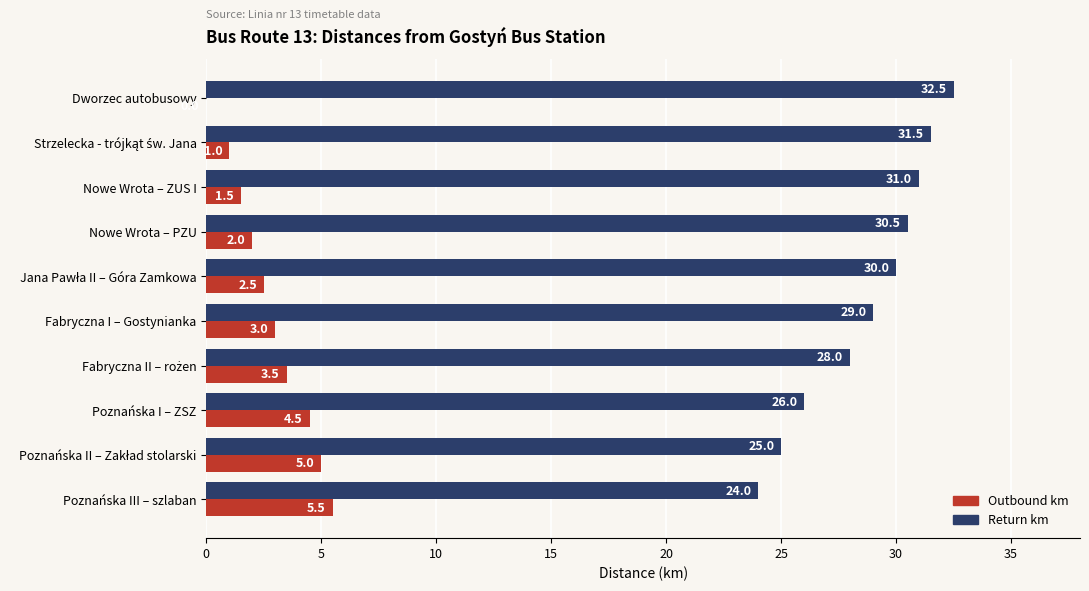

What is the sum of the Outbound km values at Dworzec autobusowy and Poznańska I – ZSZ?

4.5